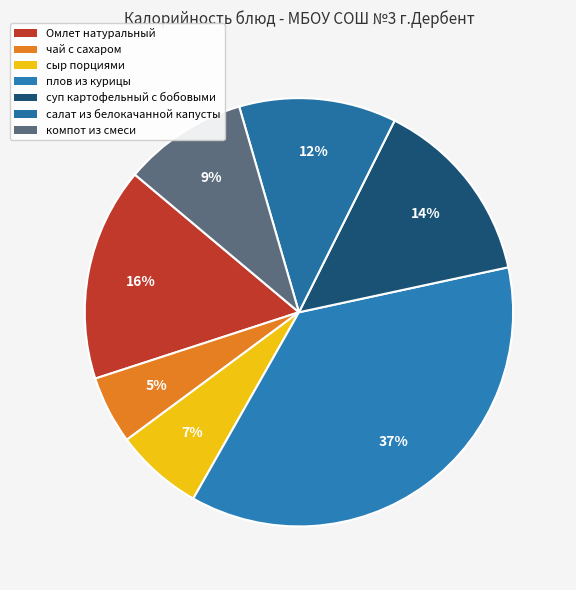

To the nearest percent, what is the combined percentage of салат из белокачанной капусты and суп картофельный с бобовыми?

26%